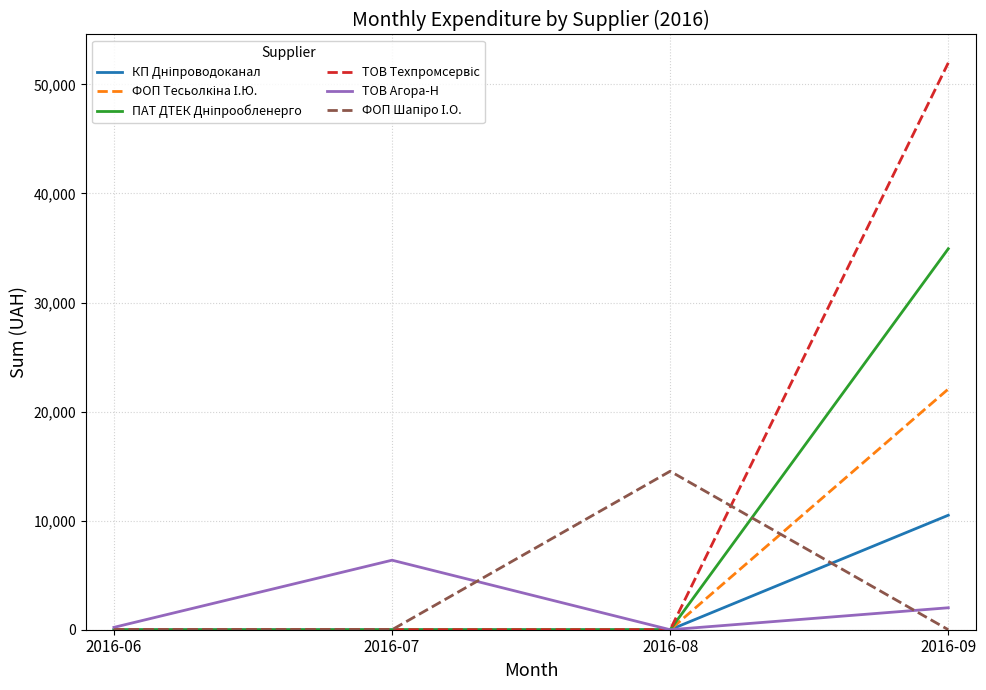

At which category does the chart reach its peak across all series?

2016-09